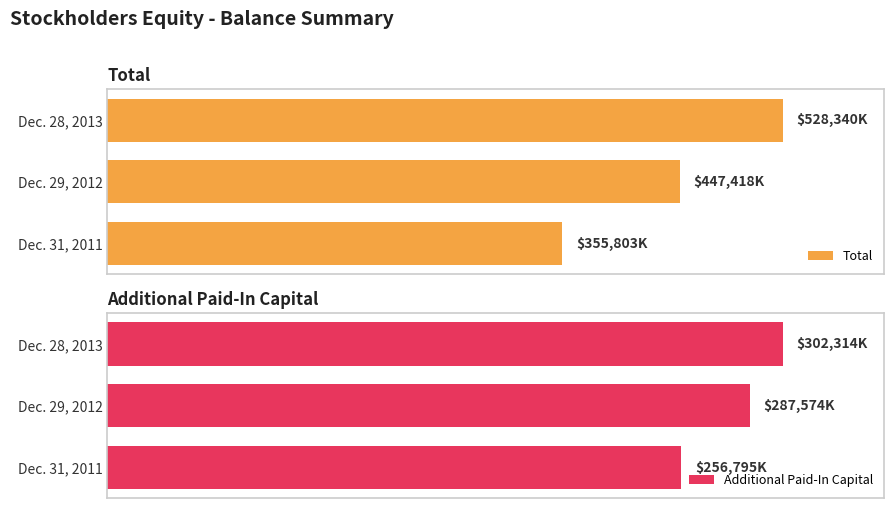

What is the total value across all series at Dec. 31, 2011?

612598